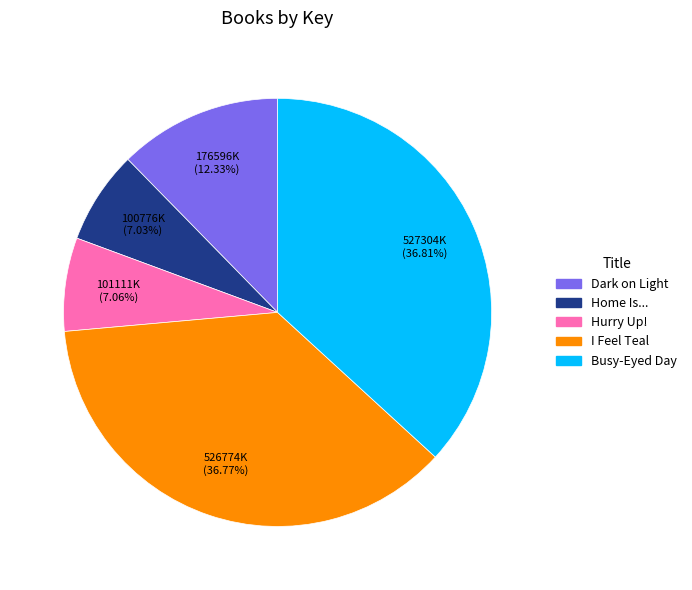

To the nearest percent, what is the difference between the largest and smallest slice percentages?

30%